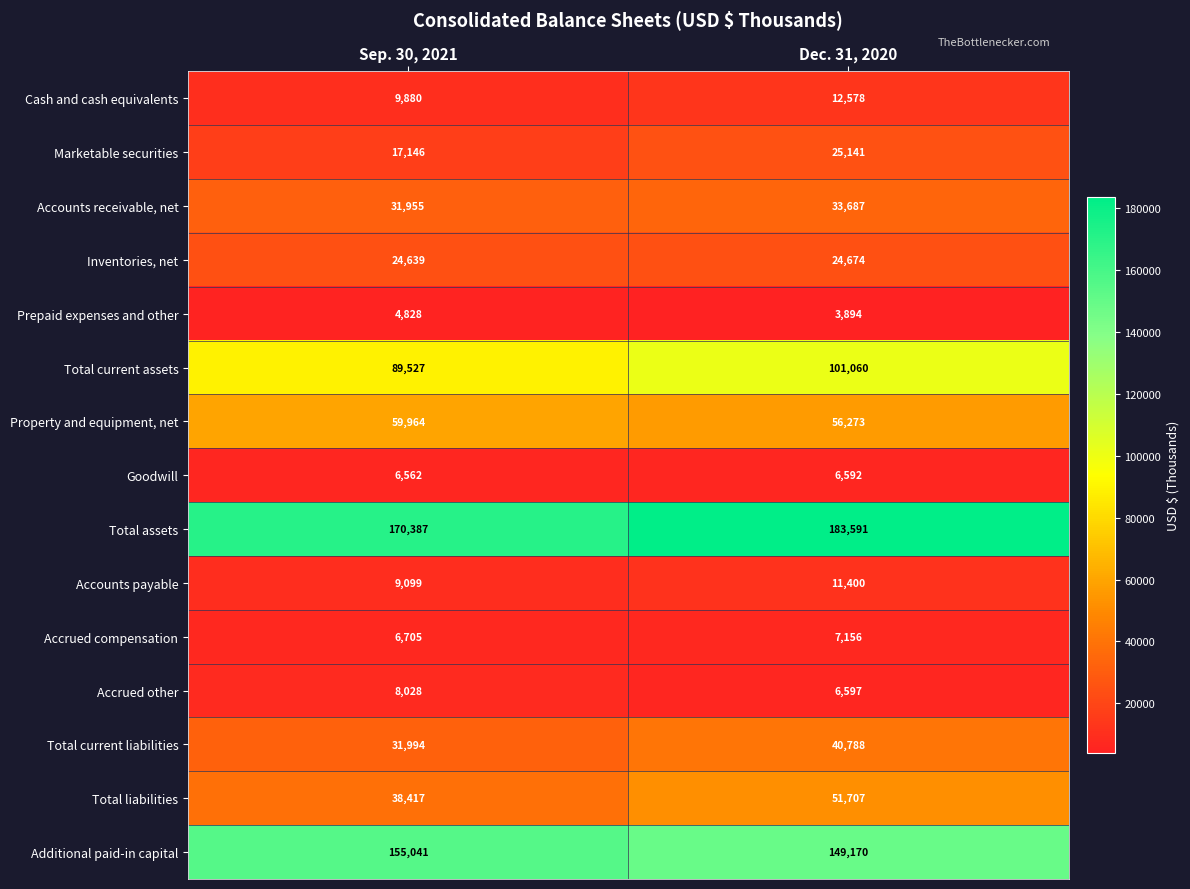

The Property and equipment, net series shows 56273 at Dec. 31, 2020. True or false?

True